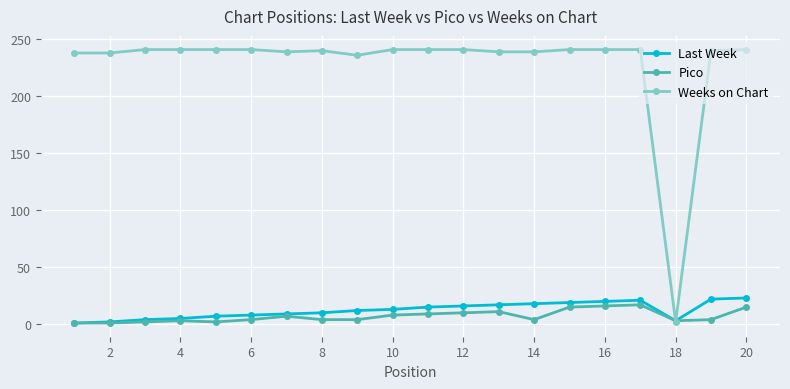

True or false: Pico has more than 1 points higher than both neighbors.

True